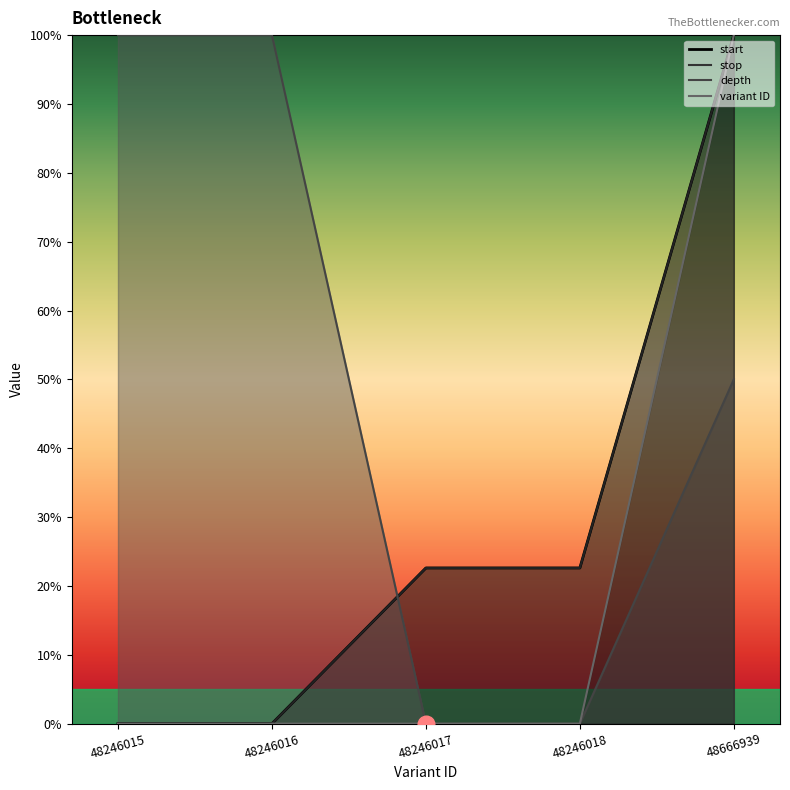

What is the difference between the maximum and minimum values in the depth series?

100.0